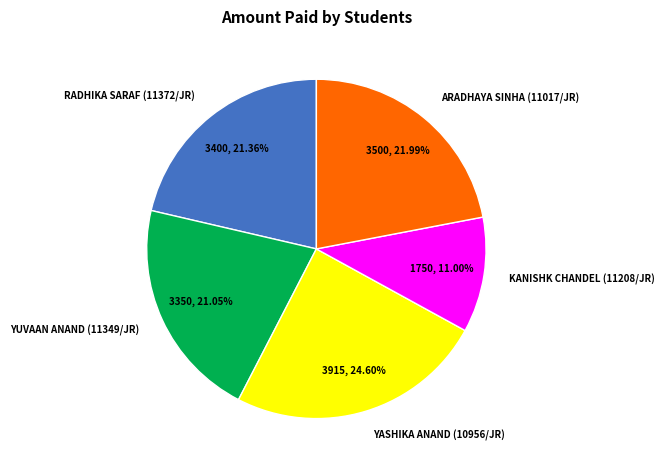

What is the ratio of the value at RADHIKA SARAF (11372/JR) to the value at YUVAAN ANAND (11349/JR)?

1.0